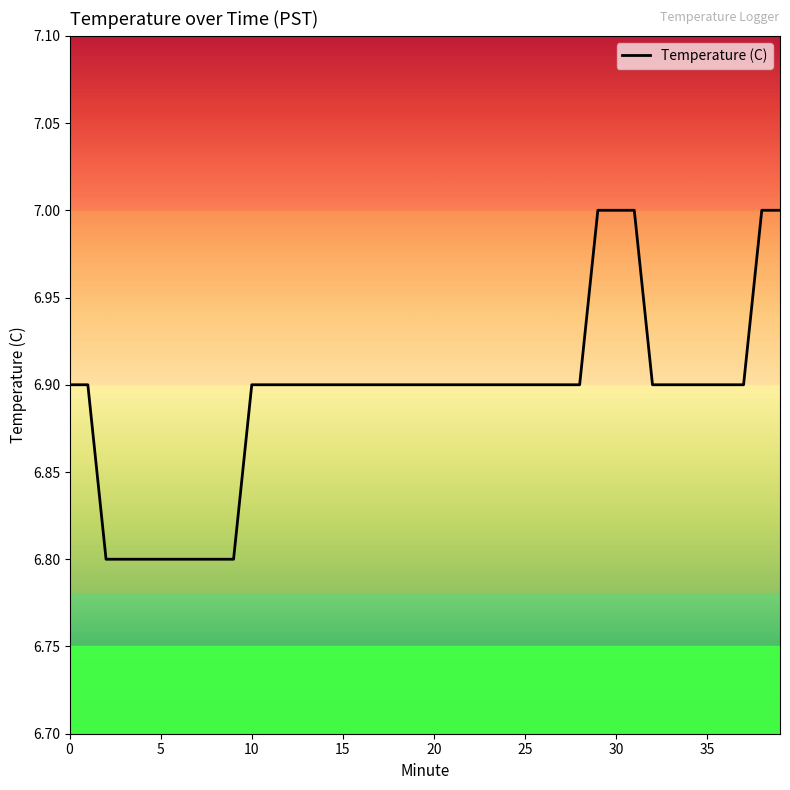

What is the smallest value displayed?

6.8